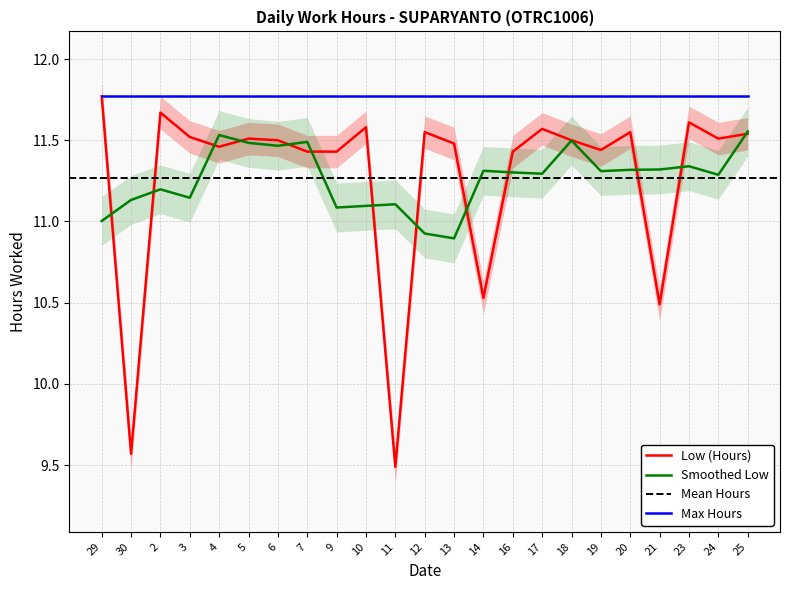

Which label corresponds to the smallest value in the chart?

11